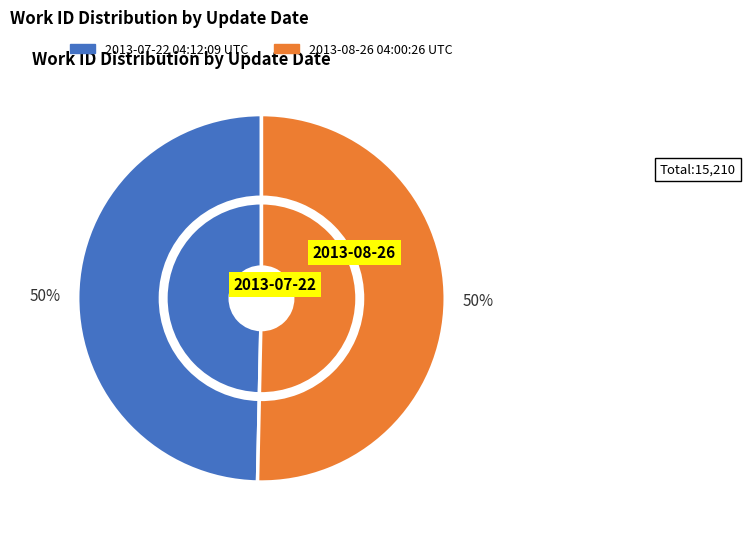

How many slices are in this pie chart?

2